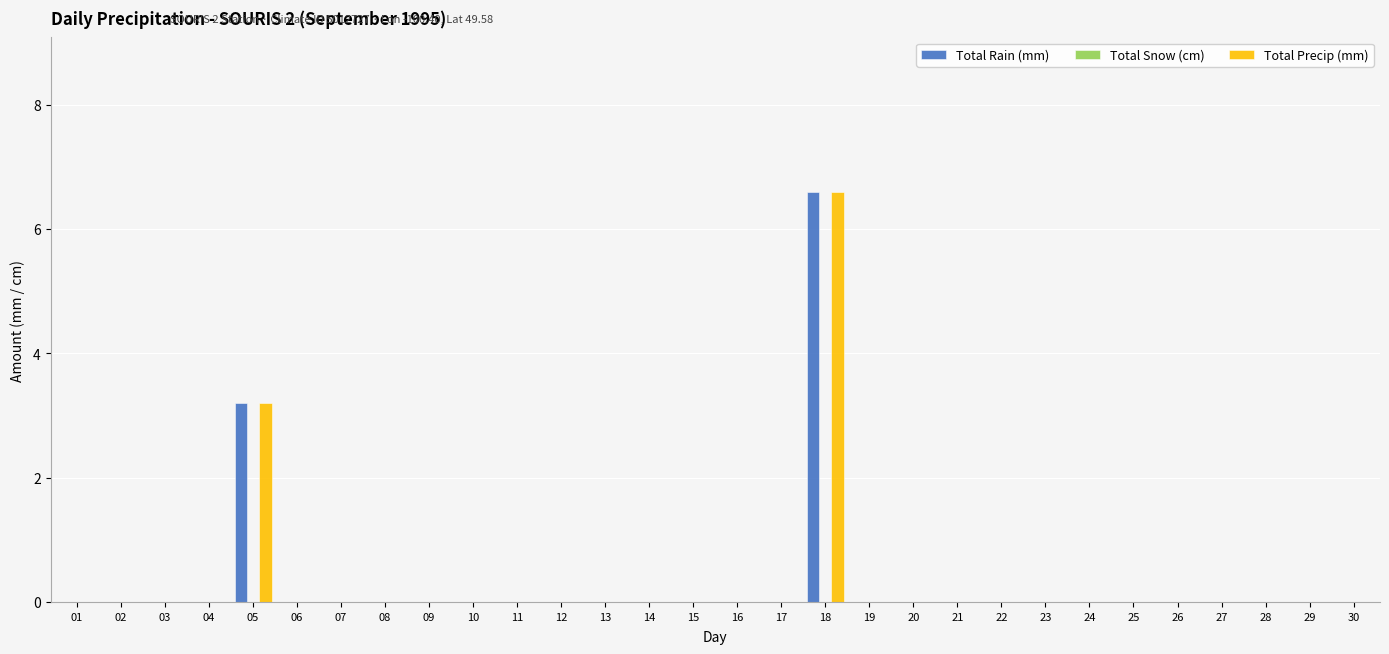

What is the highest value of the Total Rain (mm) series?

6.6